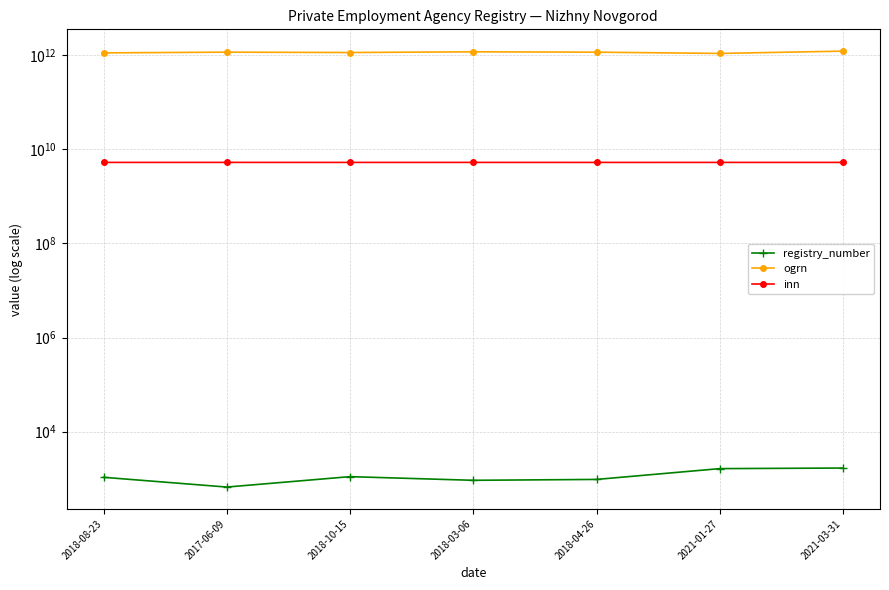

How many values in the registry_number series exceed 1075?

3